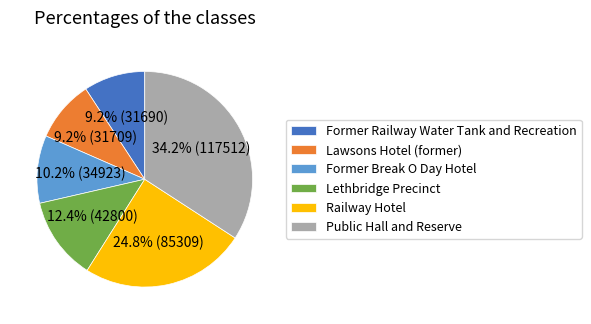

The Railway Hotel slice represents 25% of the pie. True or false?

True